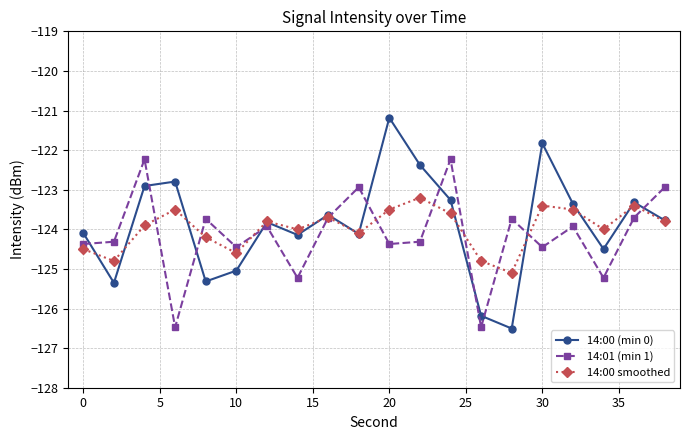

How many times do 14:00 smoothed and 14:01 (min 1) cross each other?

10